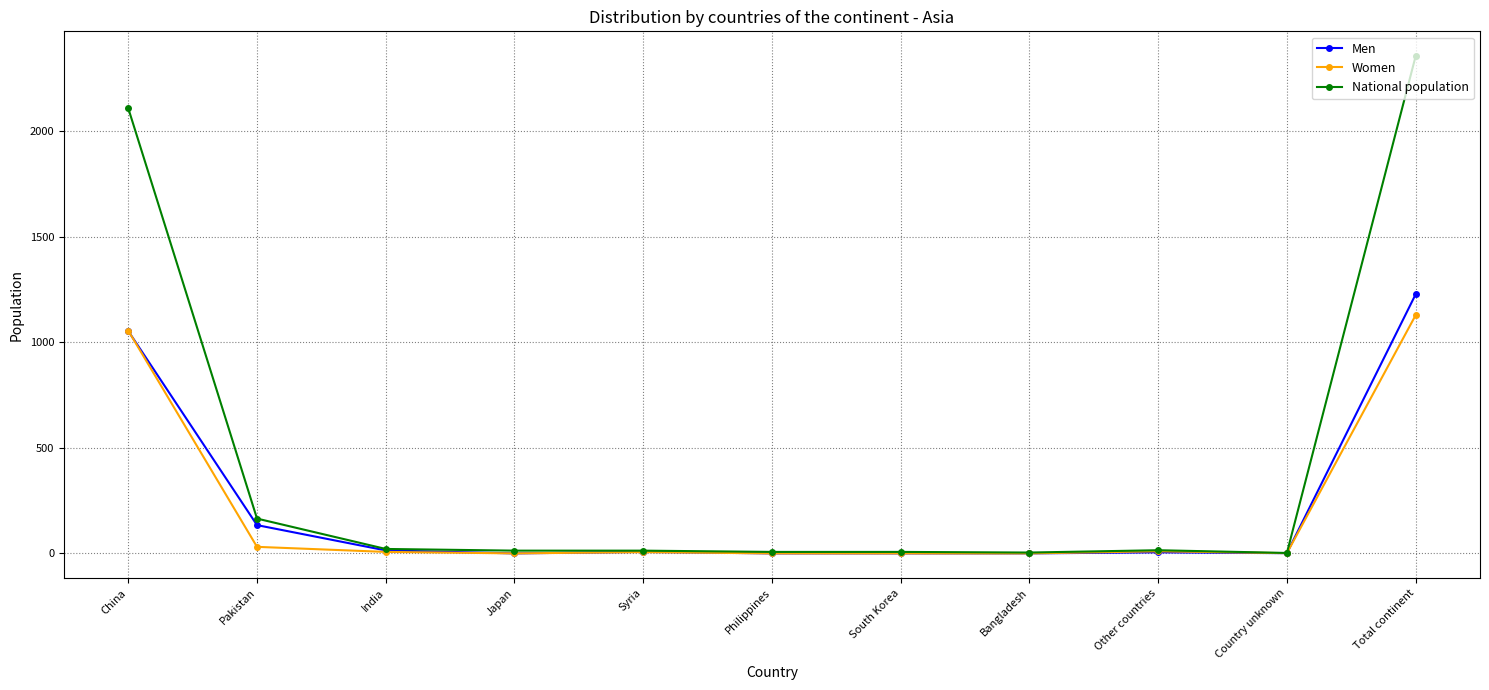

Between China and Japan, which series saw the biggest shift?

National population